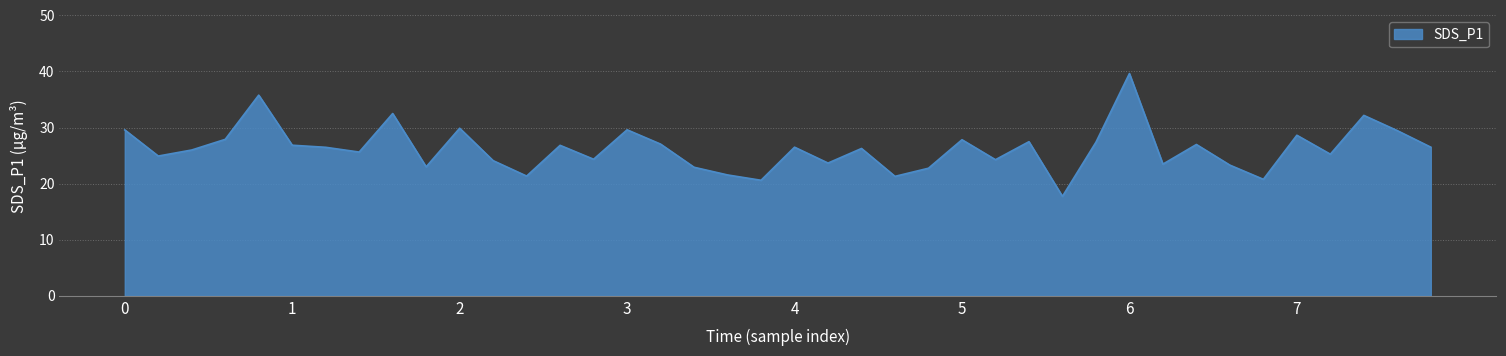

What is the minimum value shown in the chart?

17.7